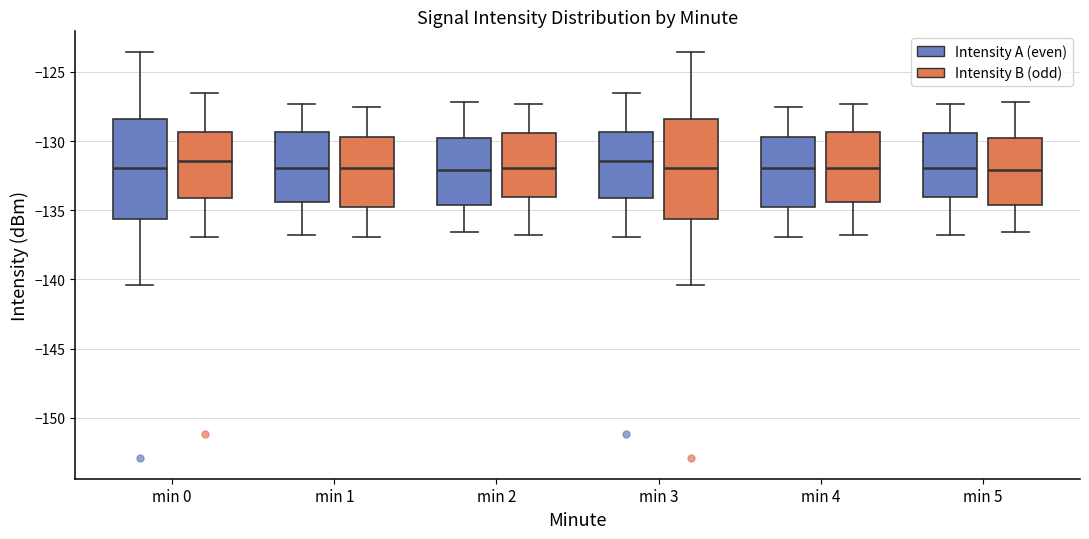

Reading left to right, transcribe this box plot: for each box, give where its median line is, the range the box spans, and where its two whiskers end, as read against the y-axis. The values are not printed on the chart, so give them approximately, as read against the axis.

min 0 (Intensity A (even)): median -132.0, box -135.5 to -128.5, whiskers -140.5 to -123.5
min 0 (Intensity B (odd)): median -131.5, box -134.0 to -129.5, whiskers -137.0 to -126.5
min 1 (Intensity A (even)): median -132.0, box -134.5 to -129.5, whiskers -137.0 to -127.5
min 1 (Intensity B (odd)): median -132.0, box -134.5 to -129.5, whiskers -137.0 to -127.5
min 2 (Intensity A (even)): median -132.0, box -134.5 to -130.0, whiskers -136.5 to -127.0
min 2 (Intensity B (odd)): median -132.0, box -134.0 to -129.5, whiskers -137.0 to -127.5
min 3 (Intensity A (even)): median -131.5, box -134.0 to -129.5, whiskers -137.0 to -126.5
min 3 (Intensity B (odd)): median -132.0, box -135.5 to -128.5, whiskers -140.5 to -123.5
min 4 (Intensity A (even)): median -132.0, box -134.5 to -129.5, whiskers -137.0 to -127.5
min 4 (Intensity B (odd)): median -132.0, box -134.5 to -129.5, whiskers -137.0 to -127.5
min 5 (Intensity A (even)): median -132.0, box -134.0 to -129.5, whiskers -137.0 to -127.5
min 5 (Intensity B (odd)): median -132.0, box -134.5 to -130.0, whiskers -136.5 to -127.0